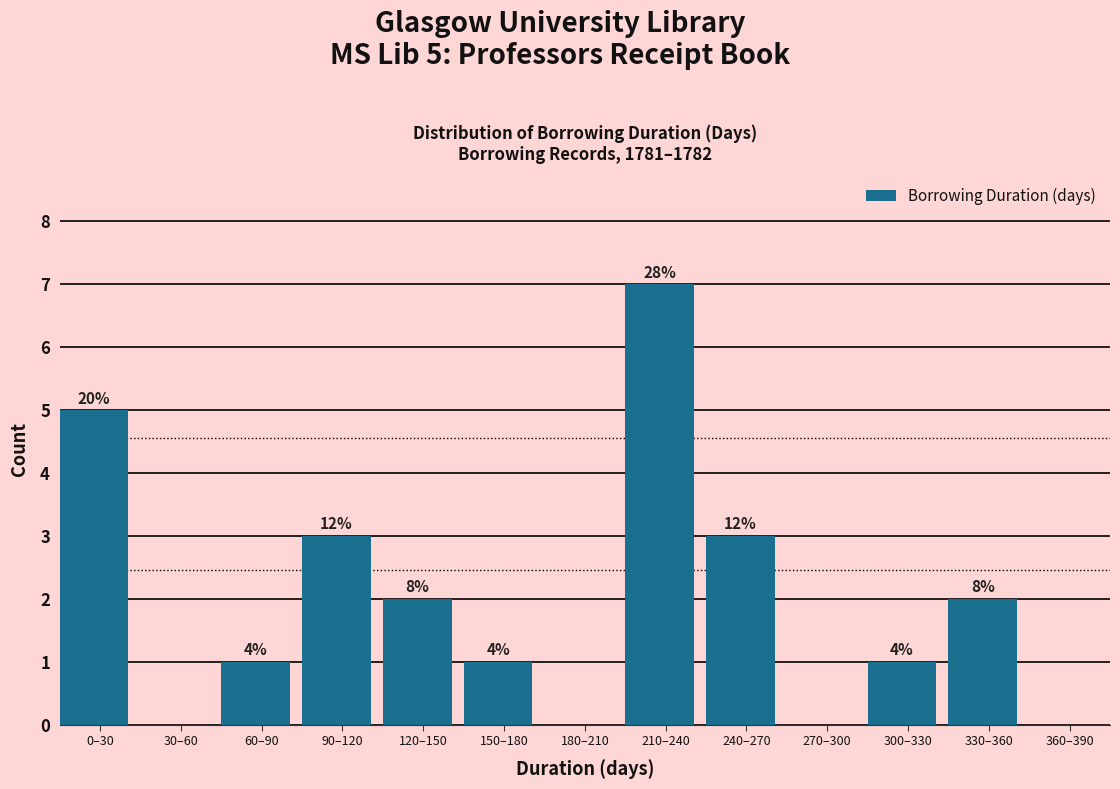

Are the bars horizontal?

No